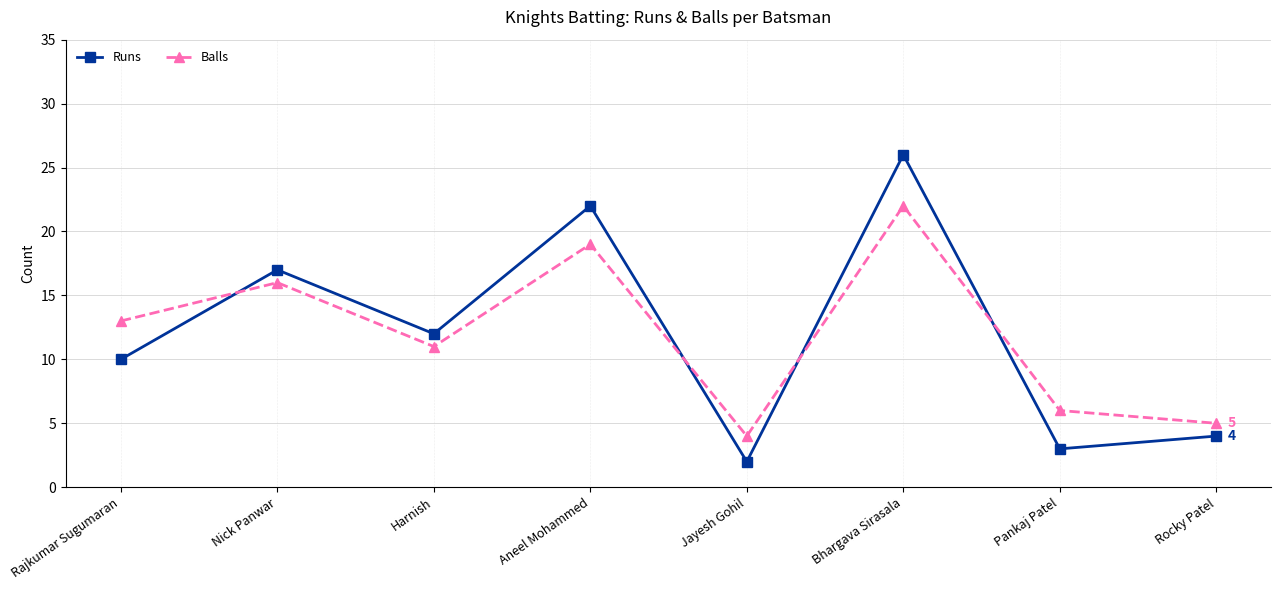

Which series ends up on top after the final intersection of Runs and Balls?

Balls